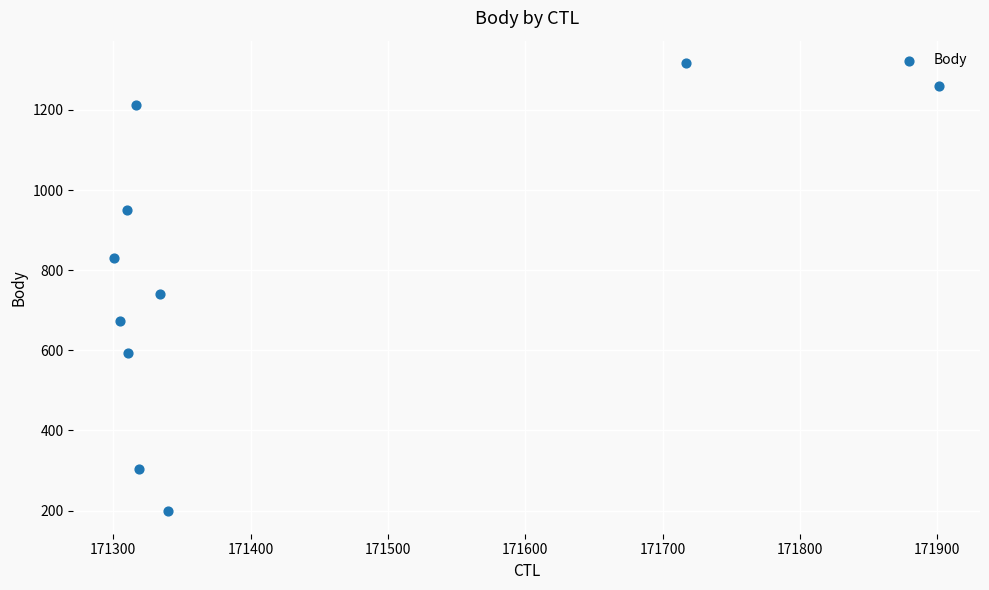

What Y value in the scatter plot is closest to 757?

741